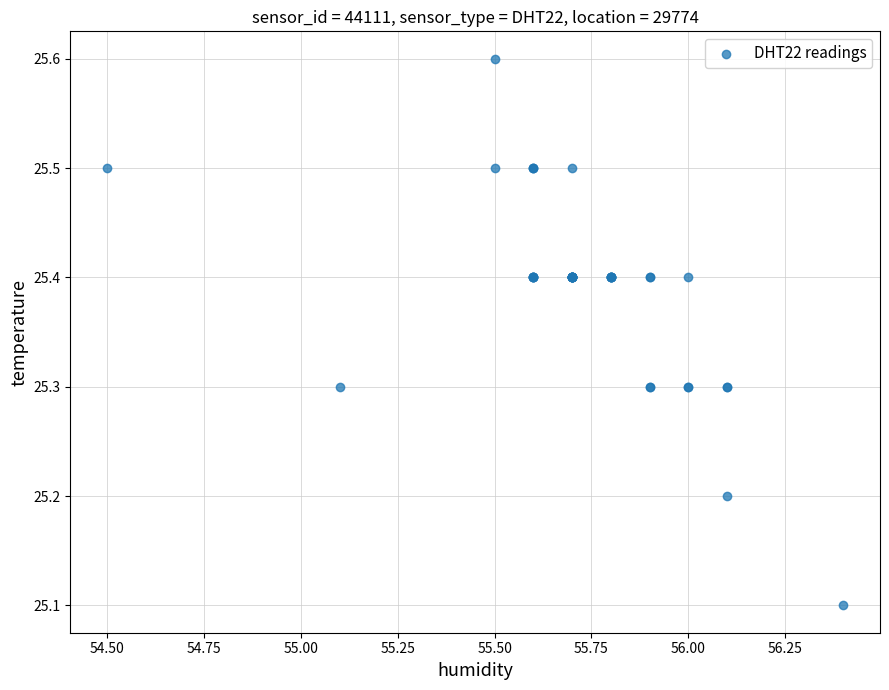

What Y value in the scatter plot is closest to 25?

25.1